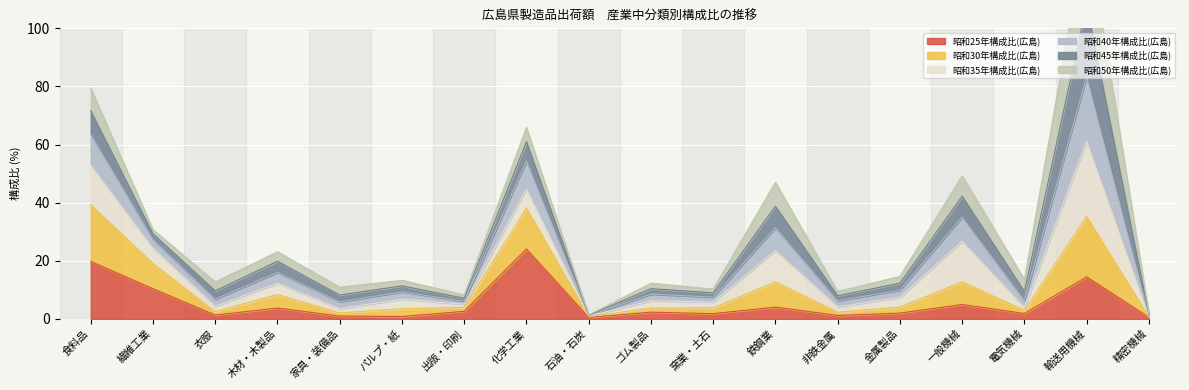

What value does the 昭和25年構成比(広島) series have at 電気機械?

1.9